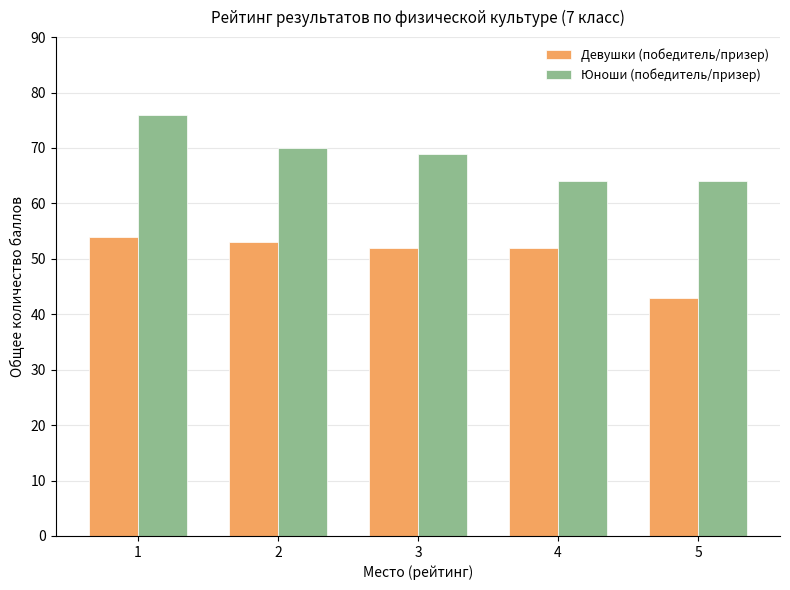

Which series changed the most between 2 and 5?

Девушки (победитель/призер)